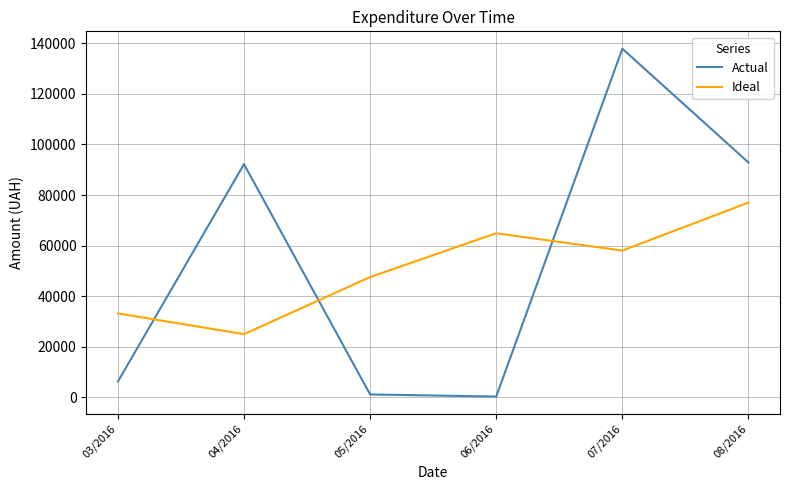

What is the difference between the maximum and minimum values in the Actual series?

137543.0